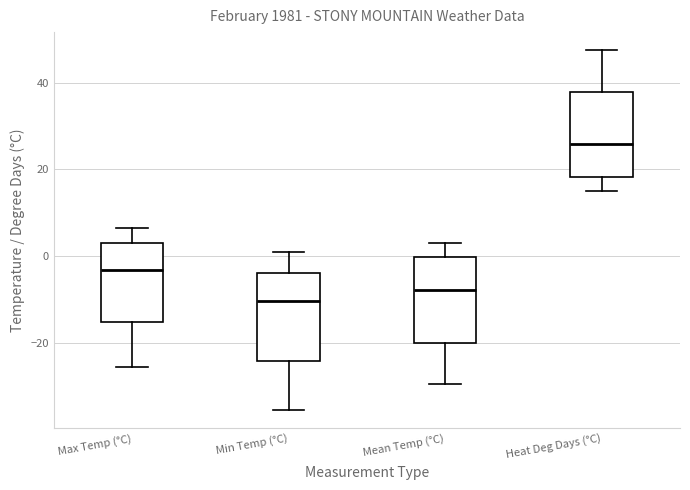

Which box's median line is the highest?

Heat Deg Days (°C)